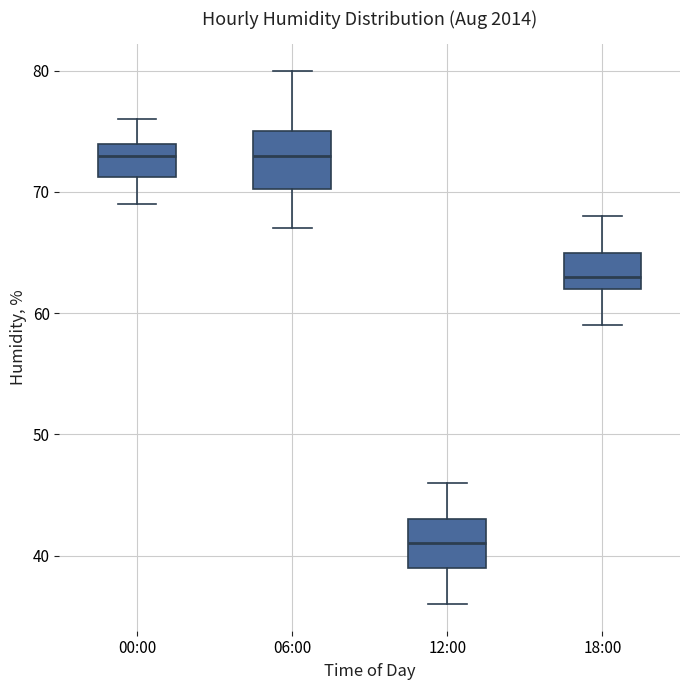

Reading left to right, read every box against the y-axis: the position of its median line, the range the box covers, and the ends of its whiskers. The values are not printed on the chart, so give them approximately, as read against the axis.

00:00: median 73, box 71 to 74, whiskers 69 to 76
06:00: median 73, box 70 to 75, whiskers 67 to 80
12:00: median 41, box 39 to 43, whiskers 36 to 46
18:00: median 63, box 62 to 65, whiskers 59 to 68